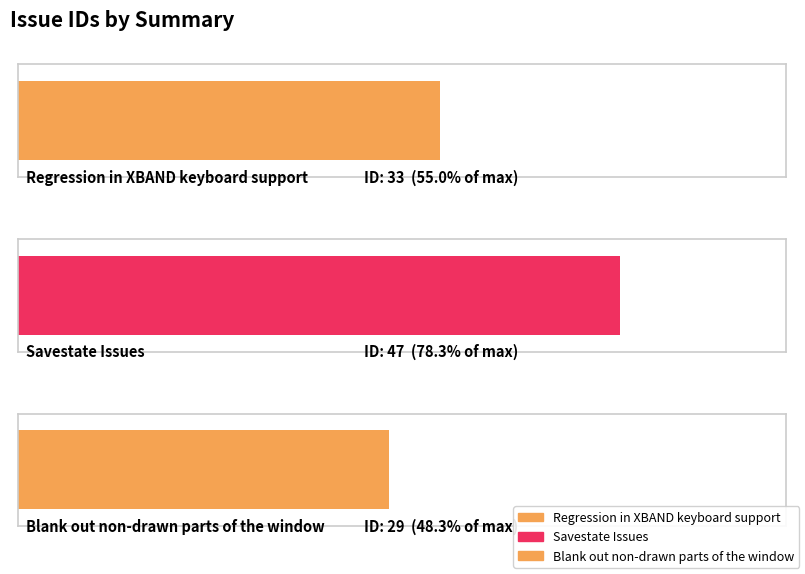

At which category does the chart reach its minimum across all series?

Blank out non-drawn parts of the window